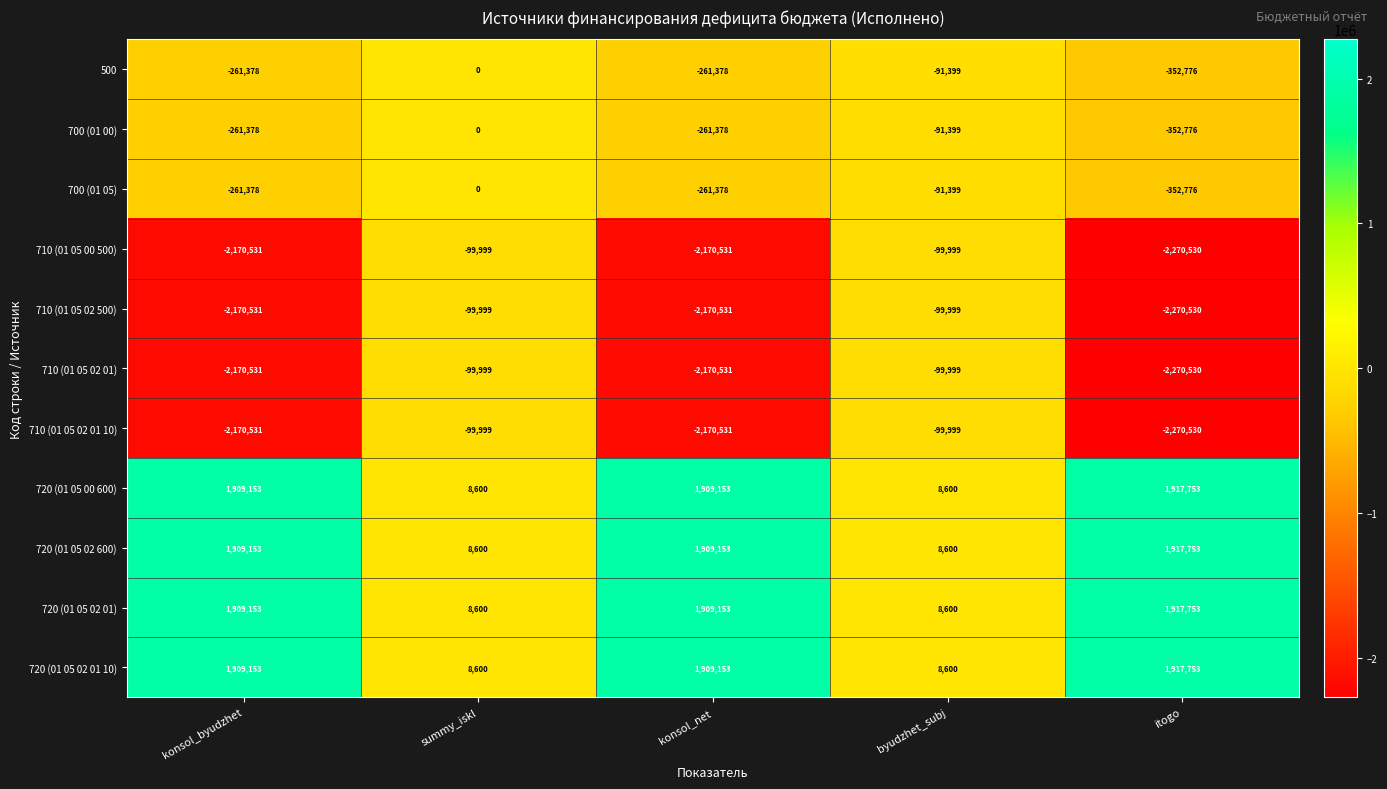

What is the difference between the second highest and second lowest values in the 720 (01 05 00 600) series?

1900553